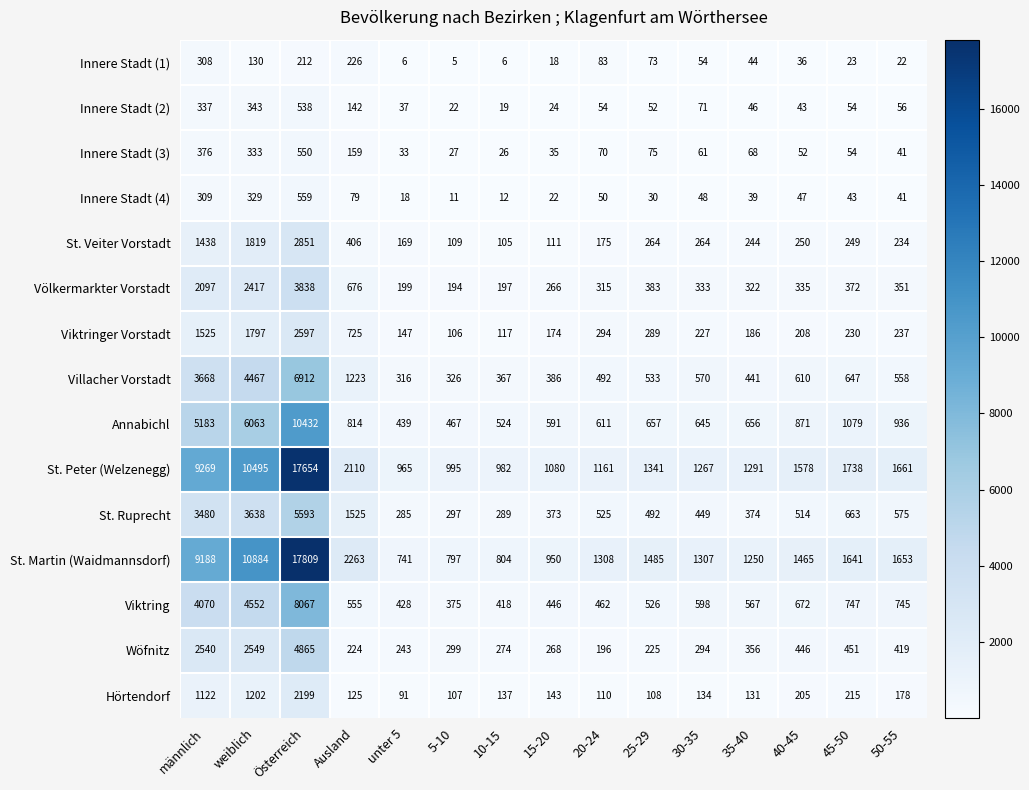

At 25-29, list the series in order from largest to smallest.

St. Martin (Waidmannsdorf), St. Peter (Welzenegg), Annabichl, Villacher Vorstadt, Viktring, St. Ruprecht, Völkermarkter Vorstadt, Viktringer Vorstadt, St. Veiter Vorstadt, Wöfnitz, Hörtendorf, Innere Stadt (3), Innere Stadt (1), Innere Stadt (2), Innere Stadt (4)